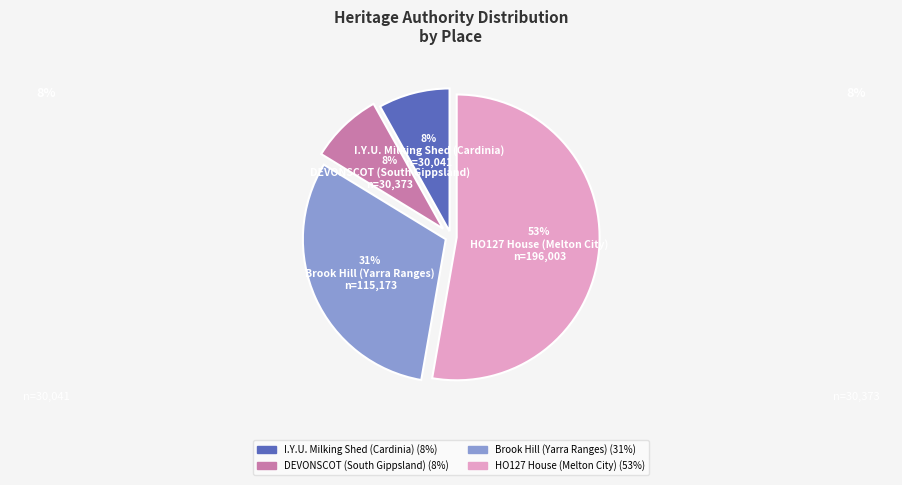

To the nearest percent, what is the difference between the largest and smallest slice percentages?

45%